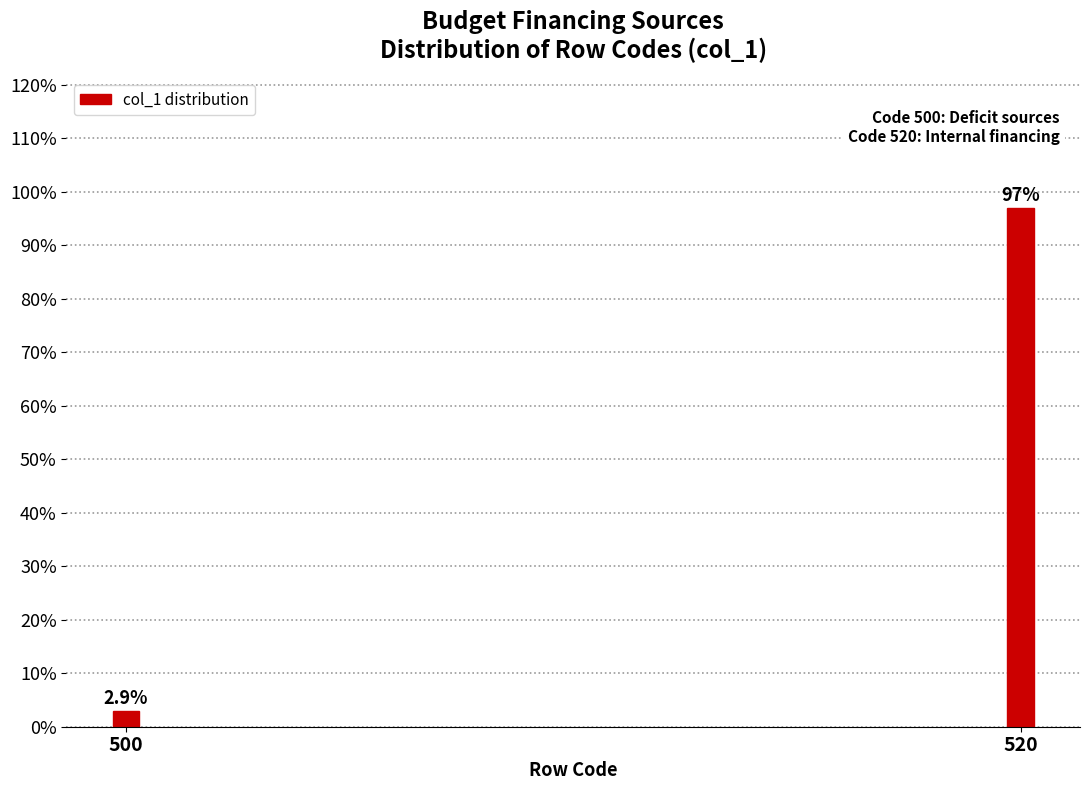

Reading left to right, extract all data points from this chart.

500=2.9	520=97.1